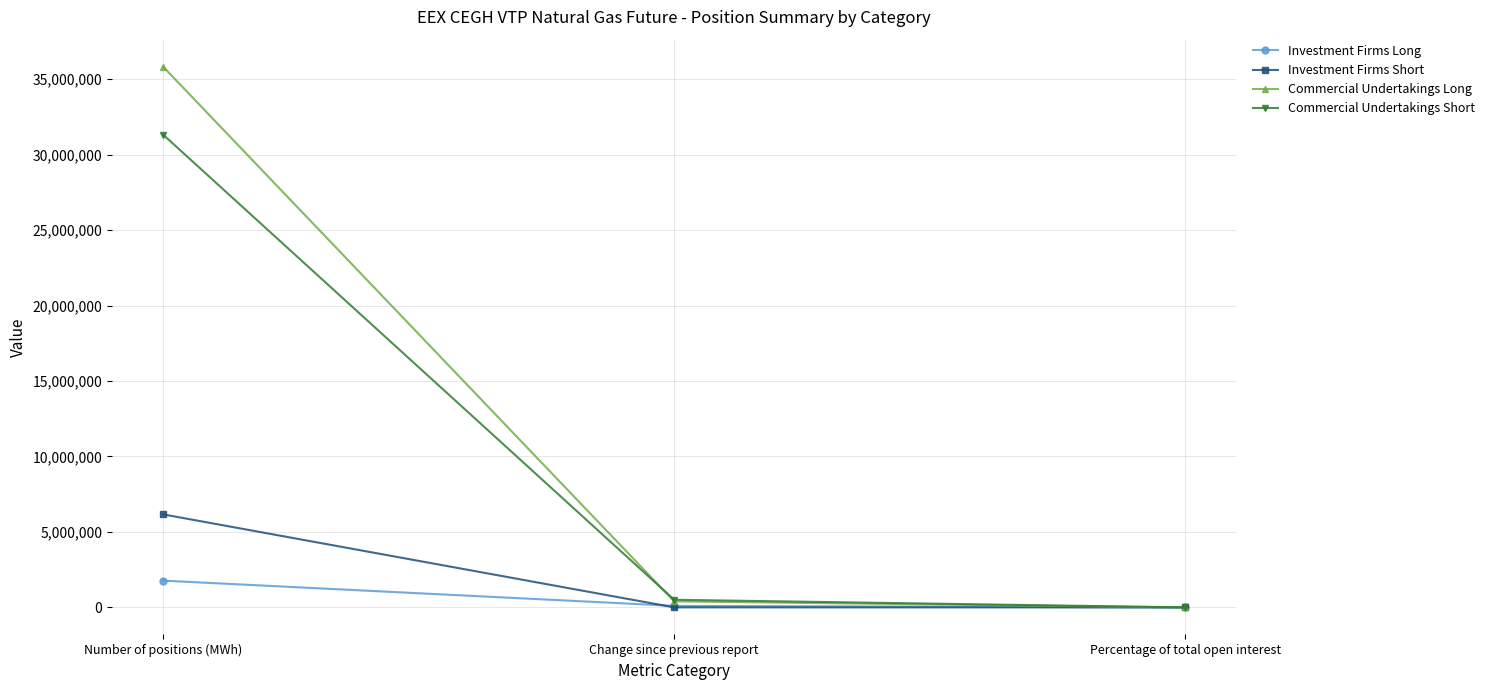

Rank the series by their maximum value, from lowest to highest.

Investment Firms Long, Investment Firms Short, Commercial Undertakings Short, Commercial Undertakings Long